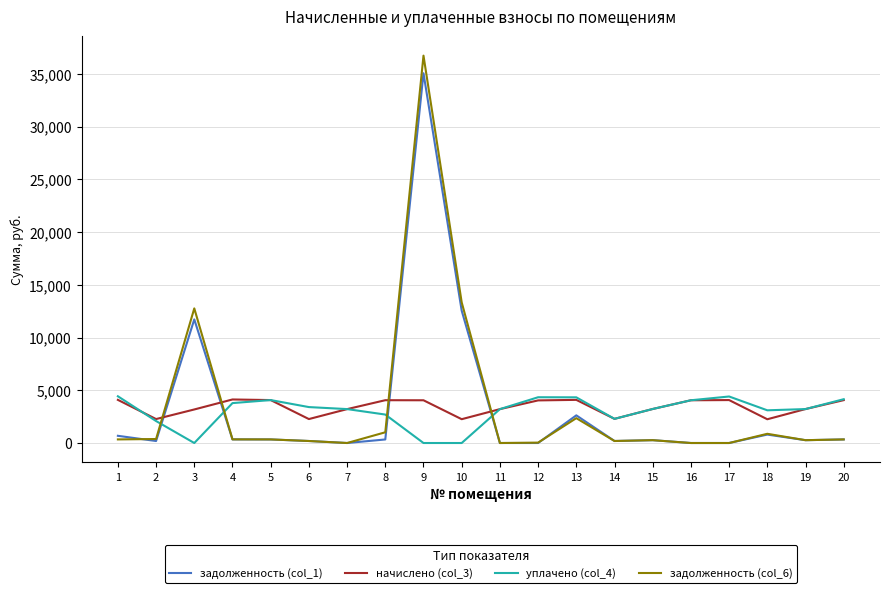

True or false: задолженность (col_1) and уплачено (col_4) intersect in this chart.

True